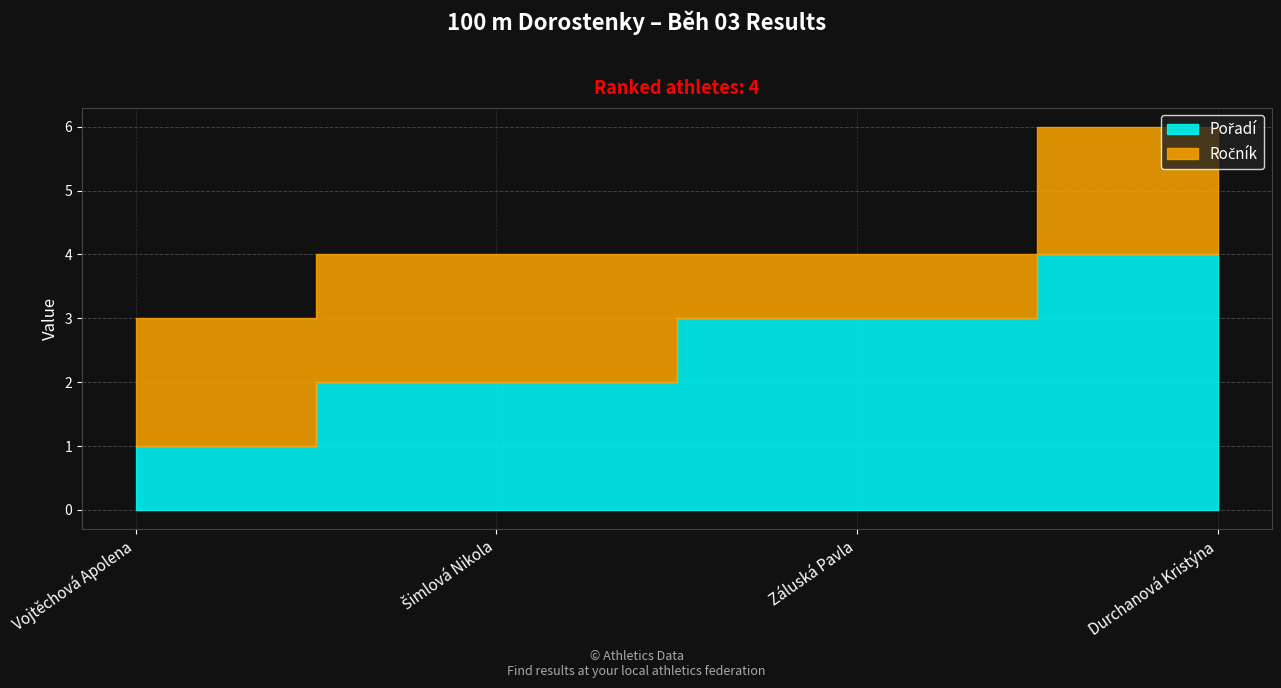

Reading left to right, extract all data points from this chart.

Pořadí: Vojtěchová Apolena=1	Šimlová Nikola=2	Záluská Pavla=3	Durchanová Kristýna=4
Ročník: Vojtěchová Apolena=2	Šimlová Nikola=2	Záluská Pavla=1	Durchanová Kristýna=2